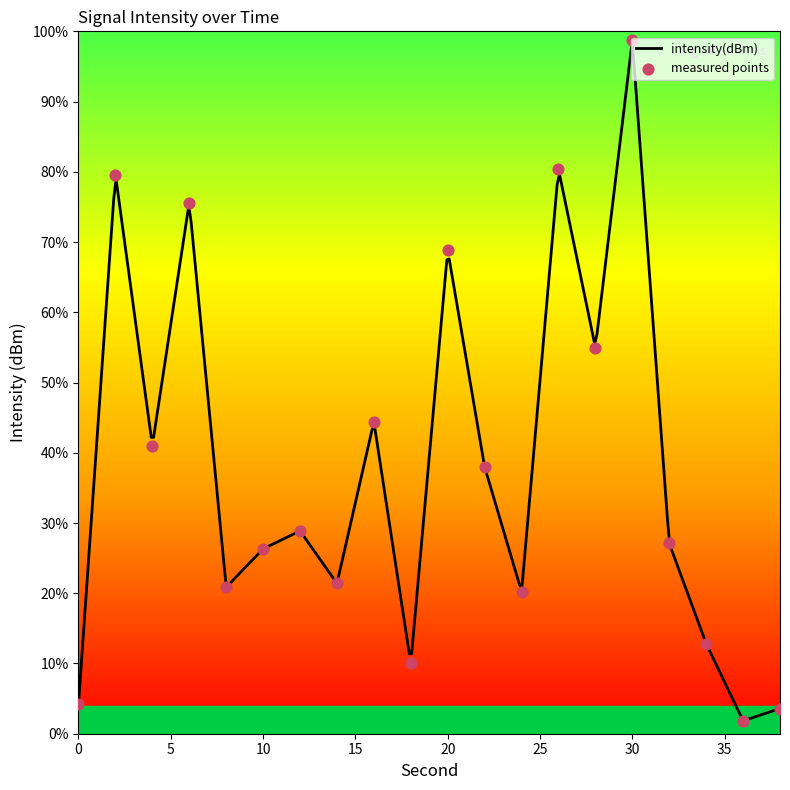

What is the change in value from 14 to 18?

-11.4